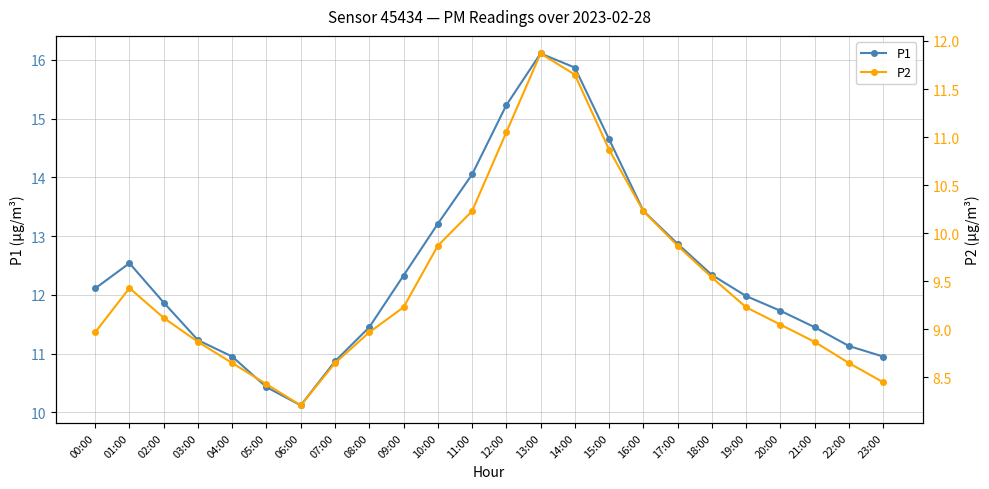

At which label is P1 closest to 13?

17:00